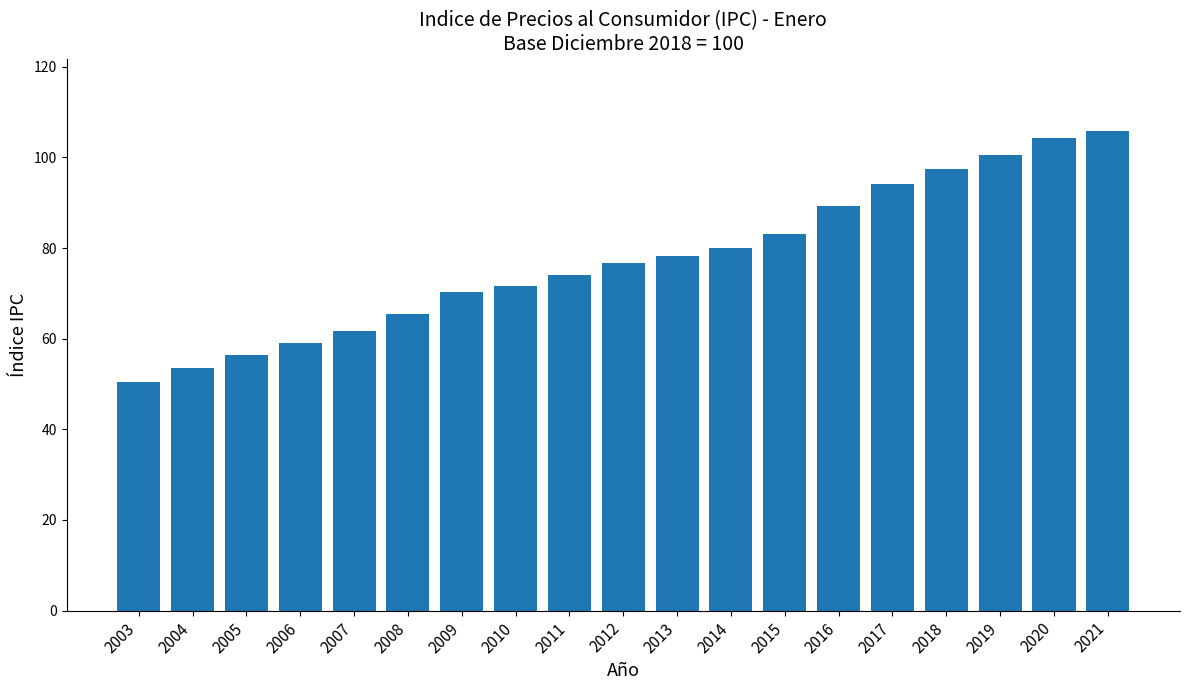

At which label does the data first exceed 76?

2012